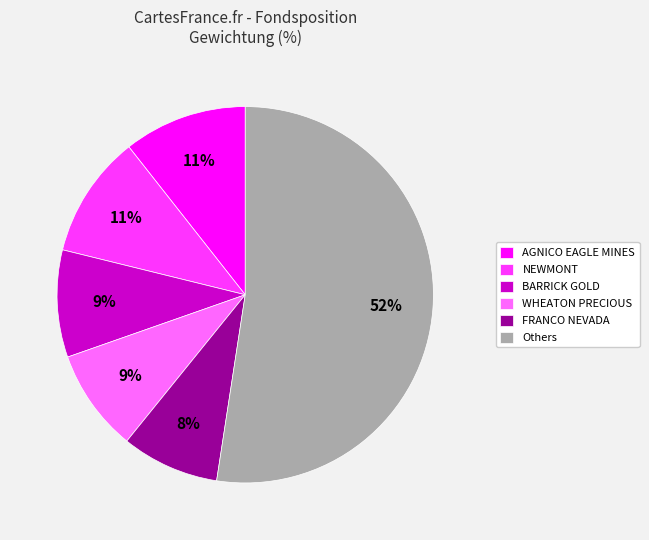

How many segments does this pie chart have?

6